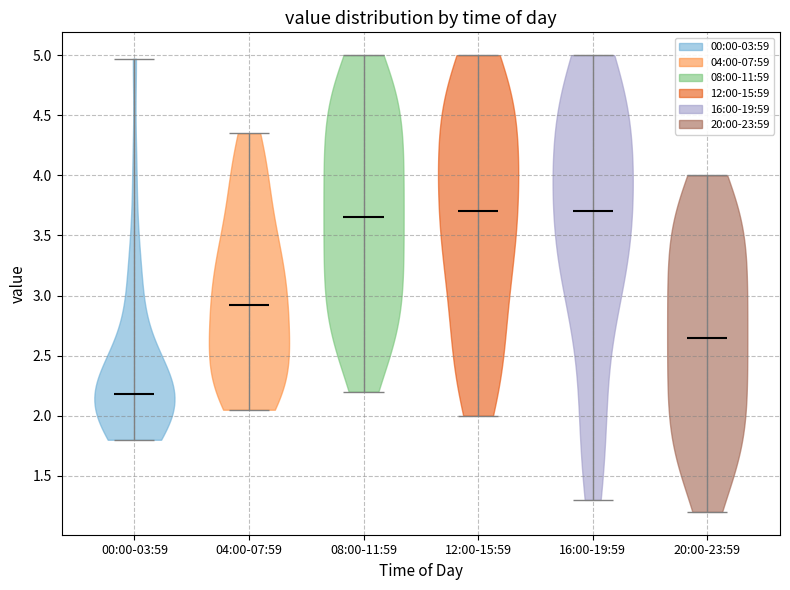

What is the highest point the violin for 16:00-19:59 reaches on the y-axis? The values are not printed on the chart, so give them approximately, as read against the axis.

5.00